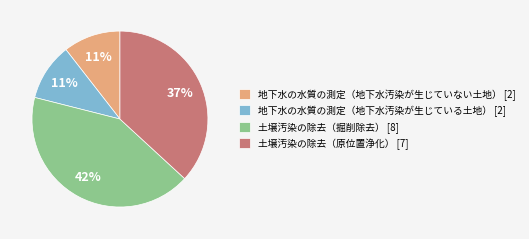

Approximately how many times larger is the value at 地下水の水質の測定（地下水汚染が生じていない土地） [2] compared to 土壌汚染の除去（原位置浄化） [7]?

0.3